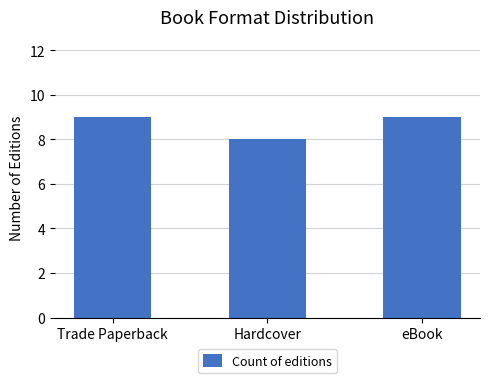

Are the bars grouped side by side (vs. stacked)?

No